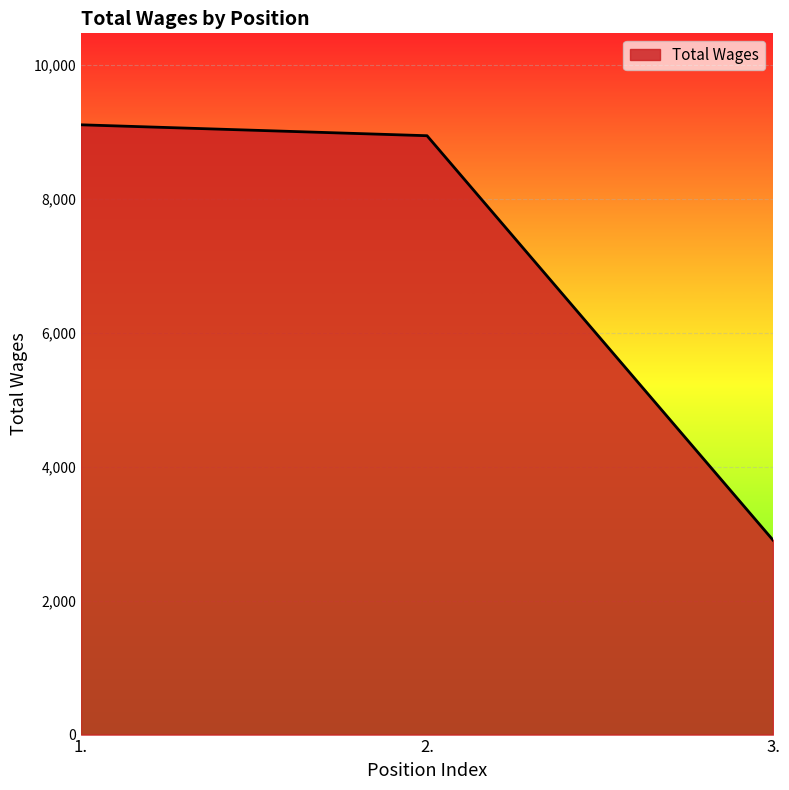

Reading right to left, extract all data points from this chart.

3.=2904	2.=8943	1.=9106